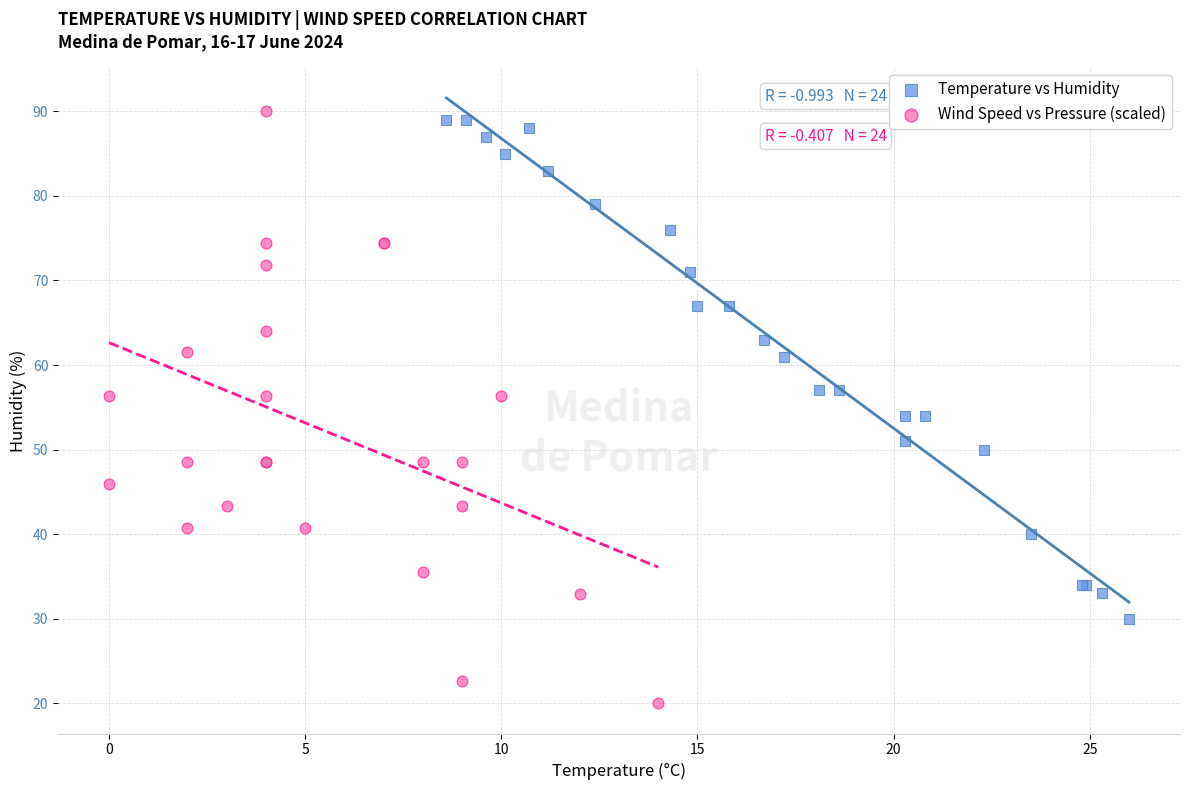

Which series reaches the maximum Y coordinate?

Wind Speed vs Pressure (scaled)